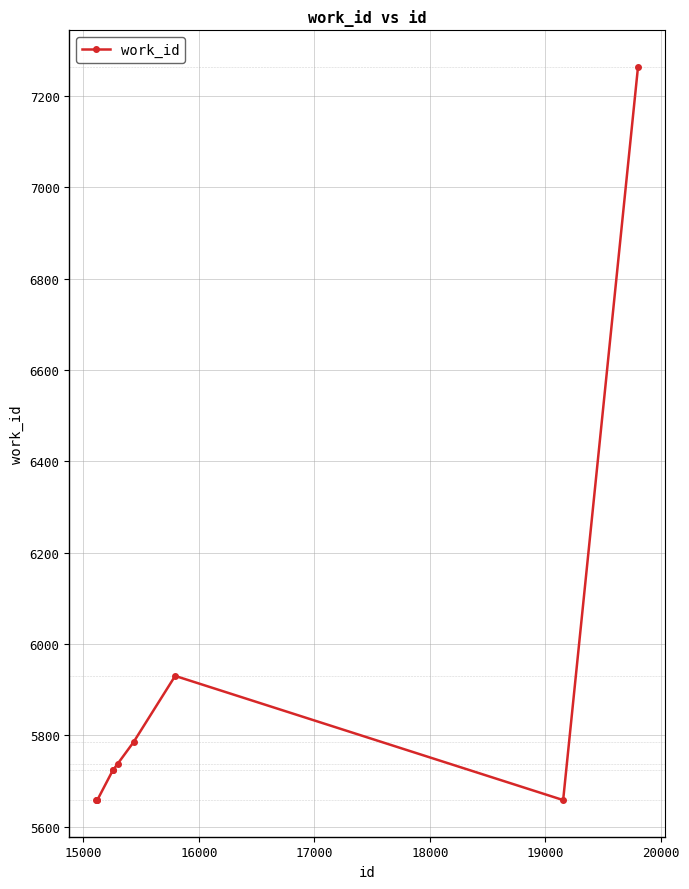

What is the average value?

5880